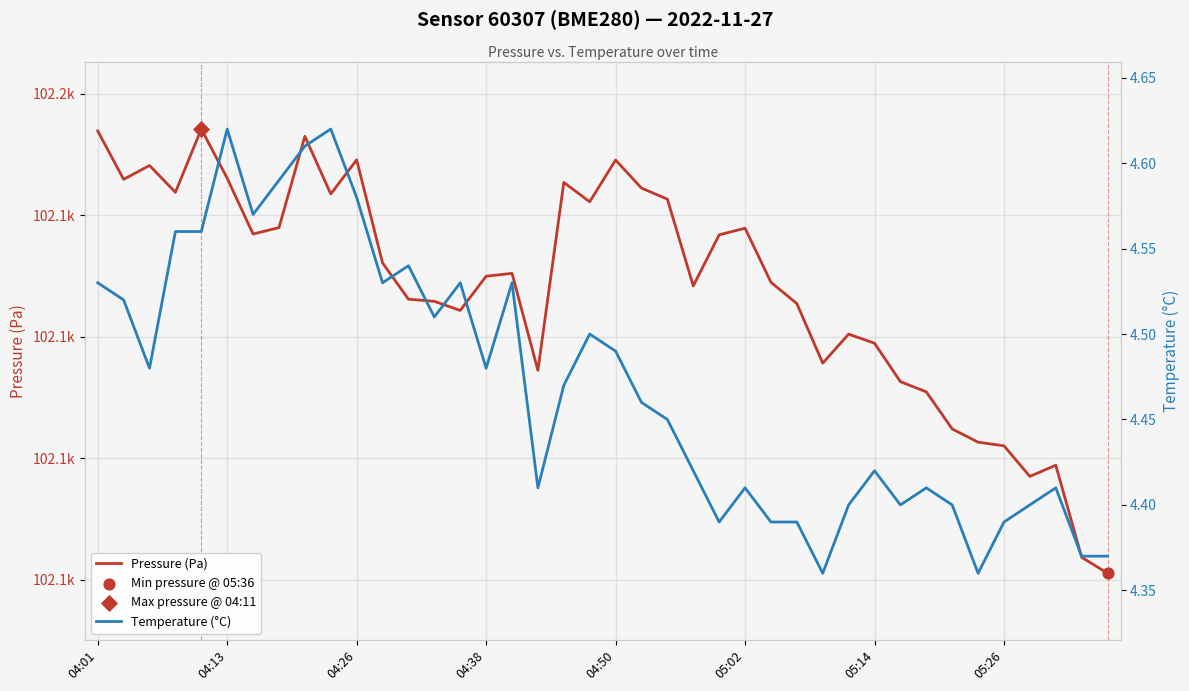

Which series has the largest total across all categories?

Pressure (Pa)